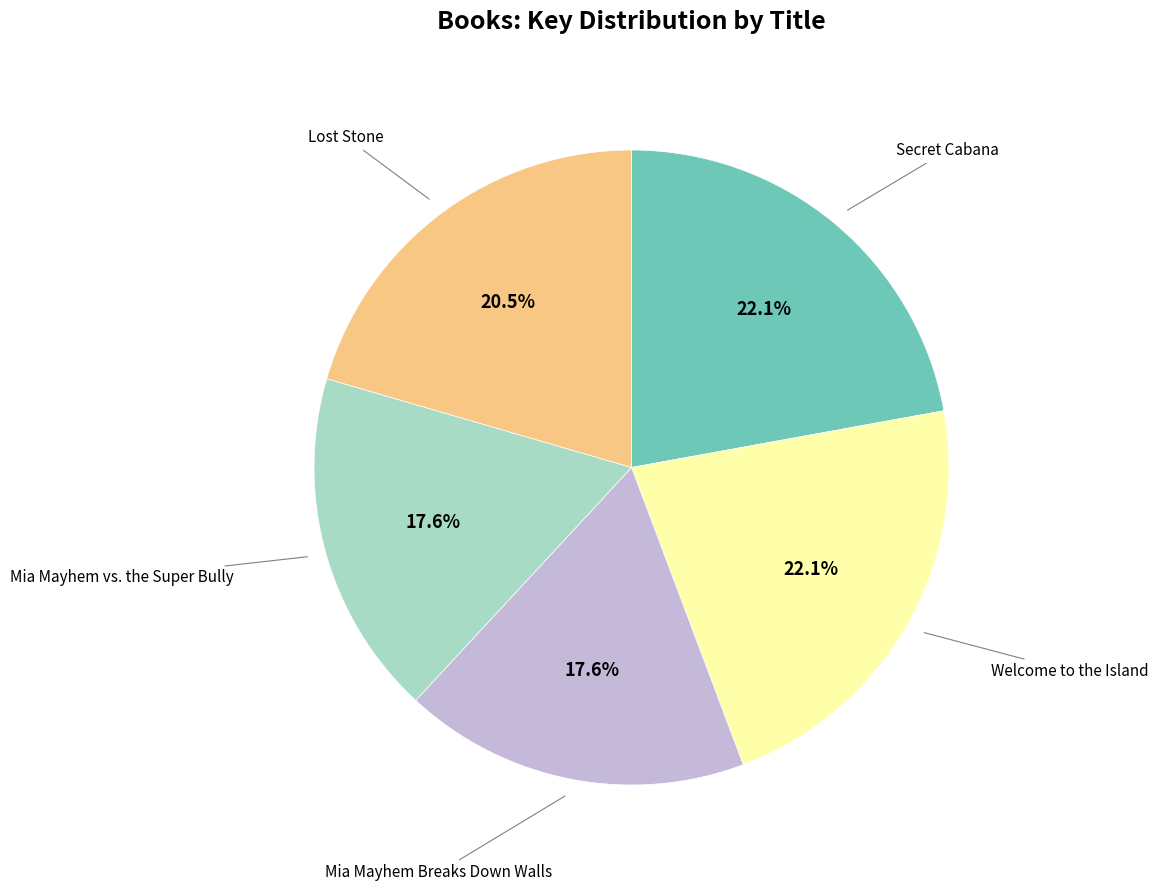

Is there any slice that represents more than half of the pie?

No